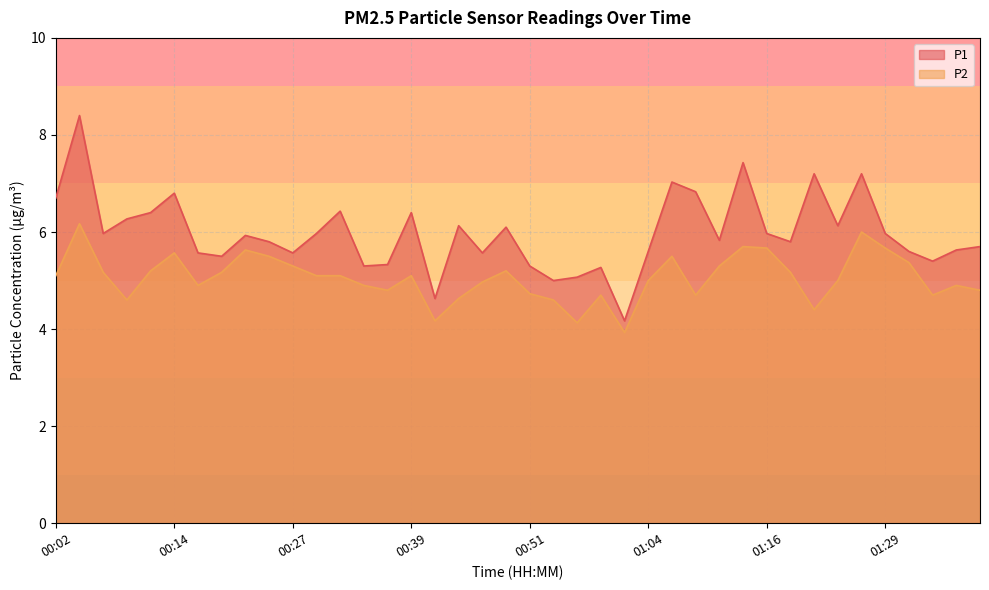

True or false: P2 and P1 cross at least once.

False